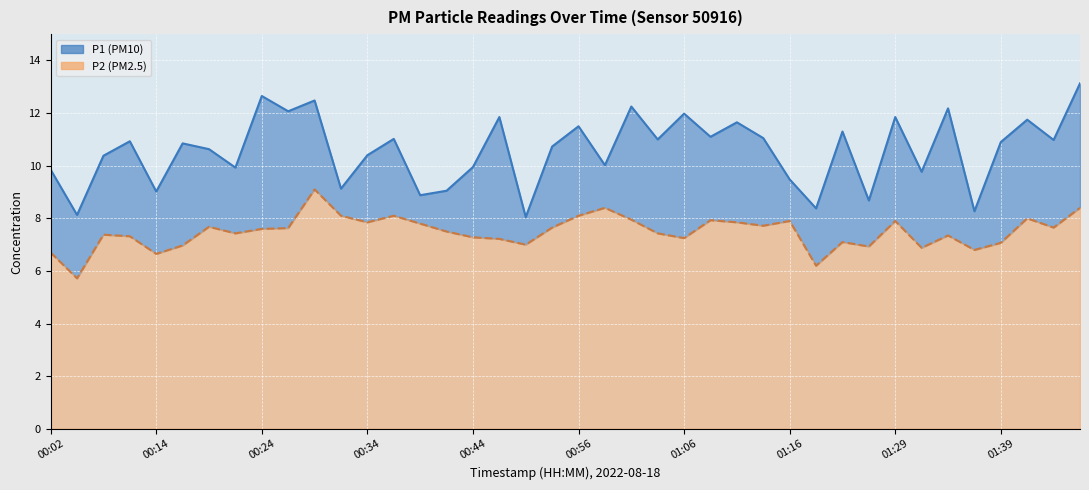

What is the difference between the highest and lowest values at 01:19?

2.2